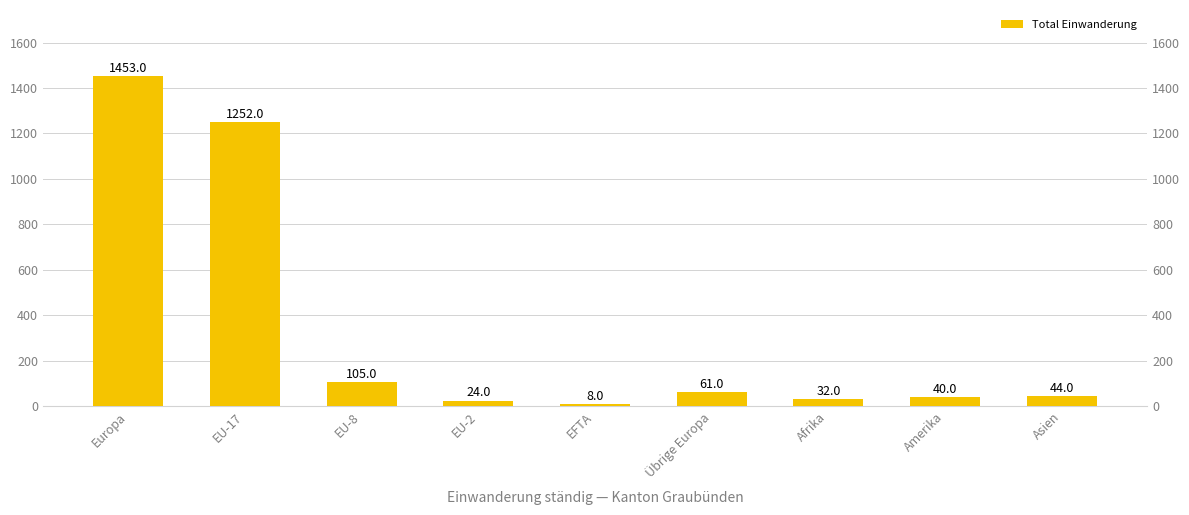

At which label does the data first exceed 44?

Europa